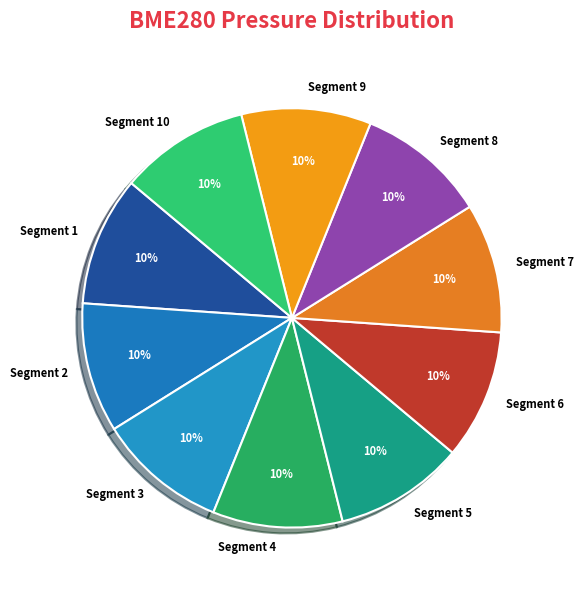

Do Segment 2 and Segment 4 together represent more than half of the pie?

No